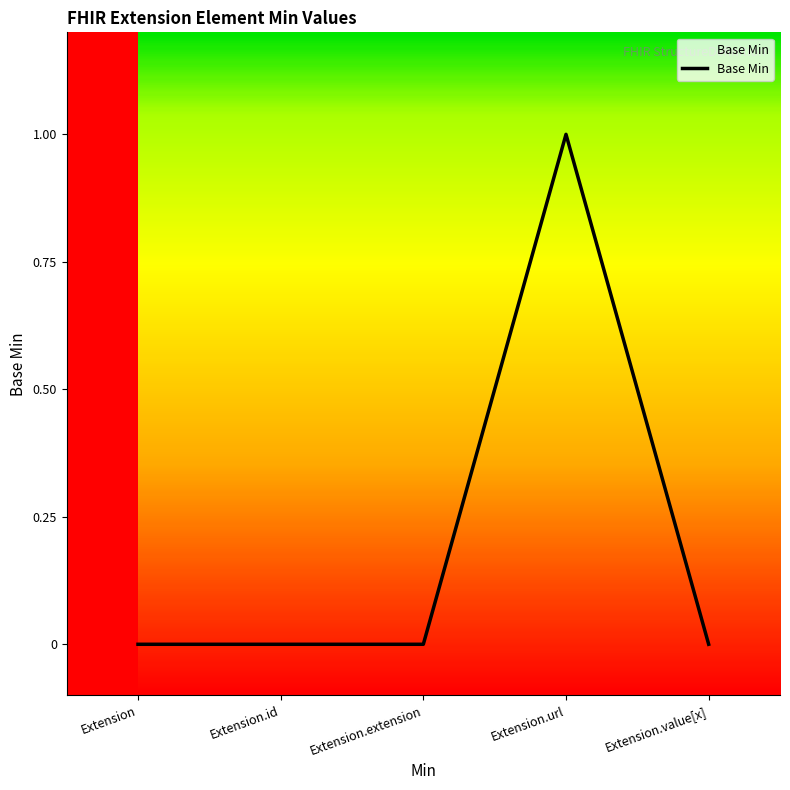

True or false: there are more than 2 points higher than both neighbors.

False